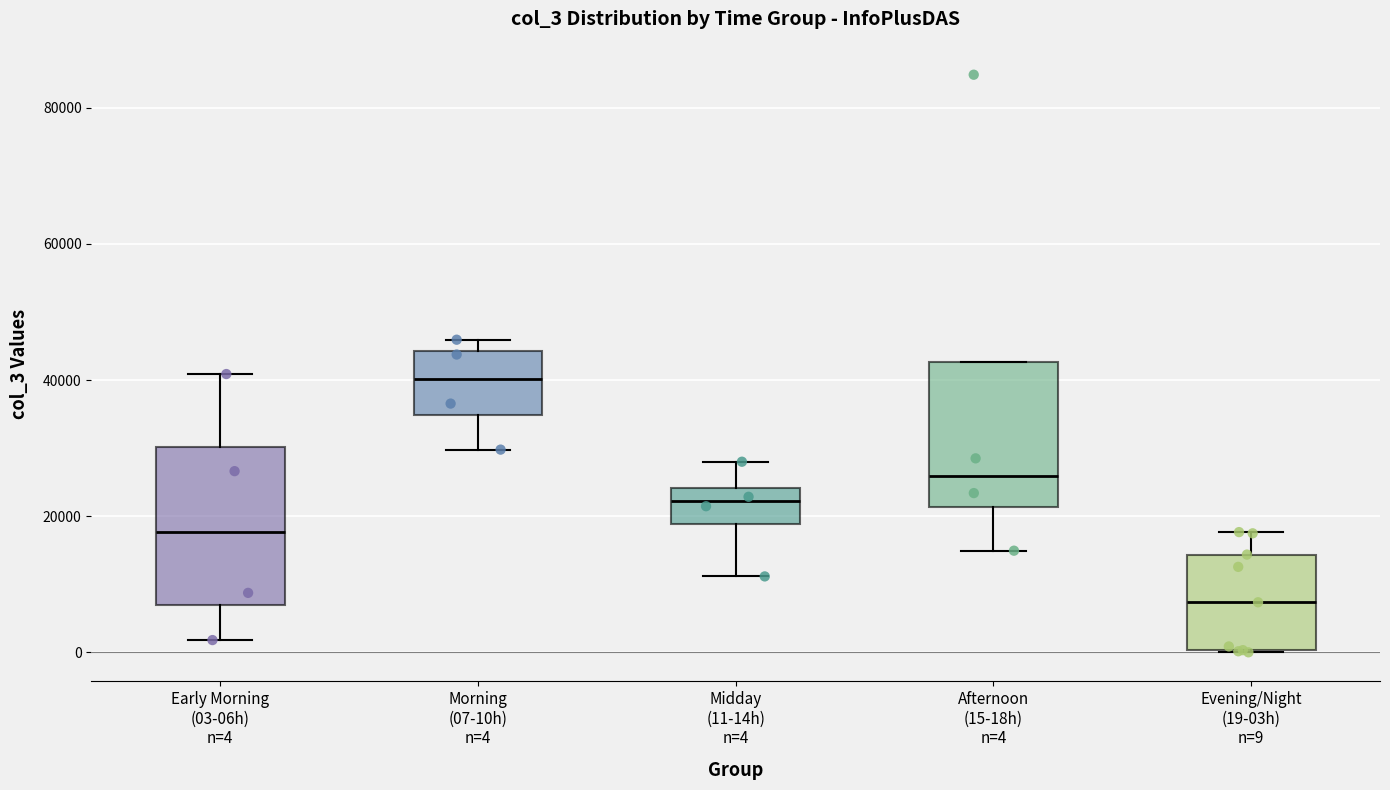

Which box's median line is the highest?

Morning (07-10h) n=4